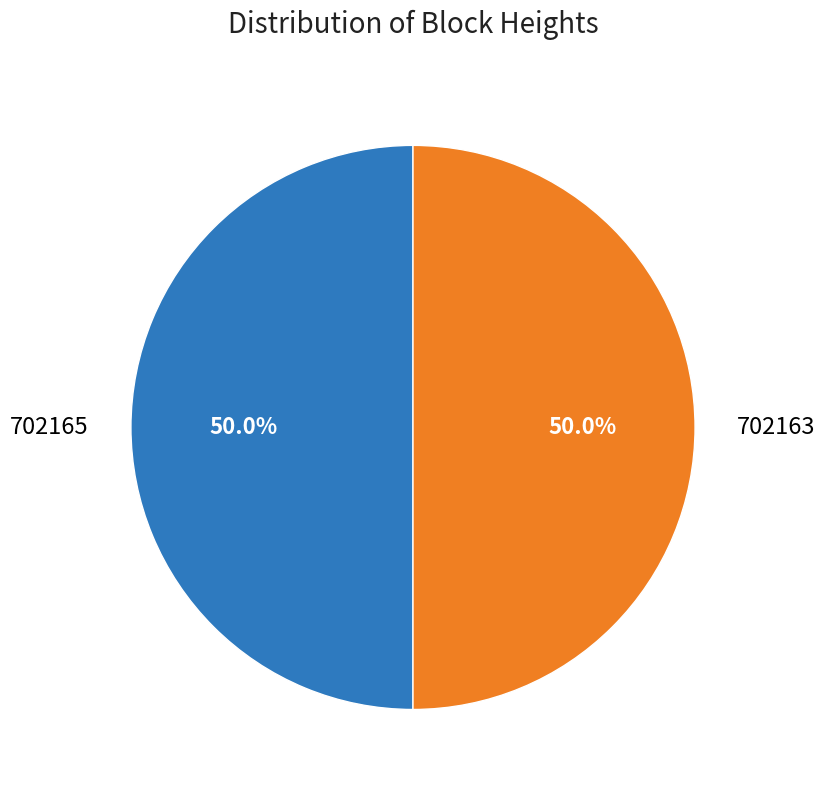

What percentage is NOT represented by 702165?

50.0%